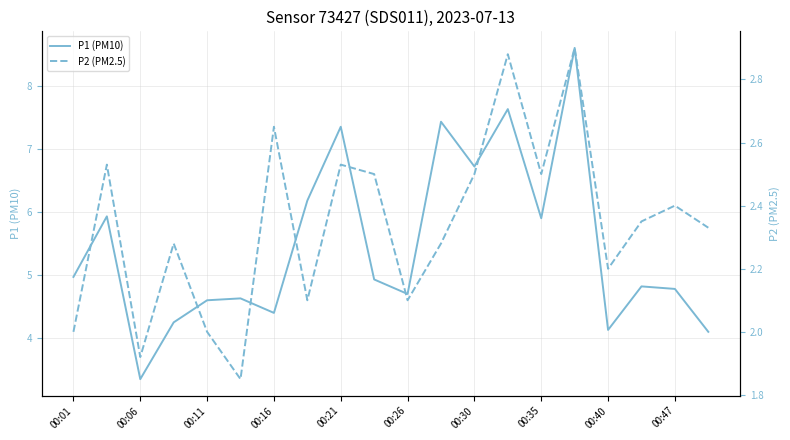

What is the lowest value of the P1 (PM10) series?

3.4